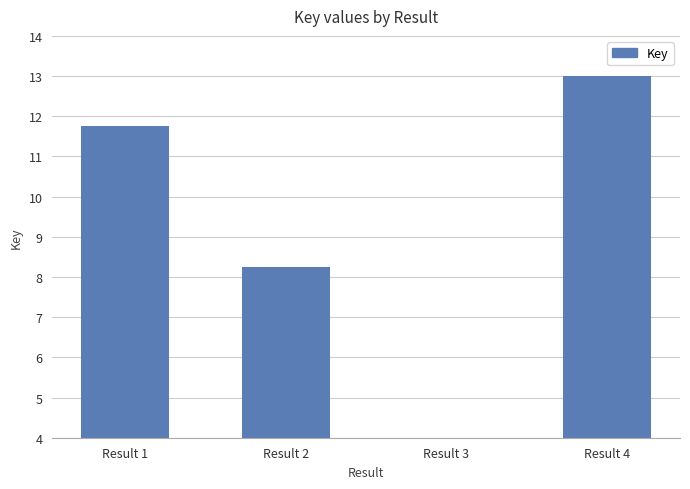

How many data points are less than 11?

2